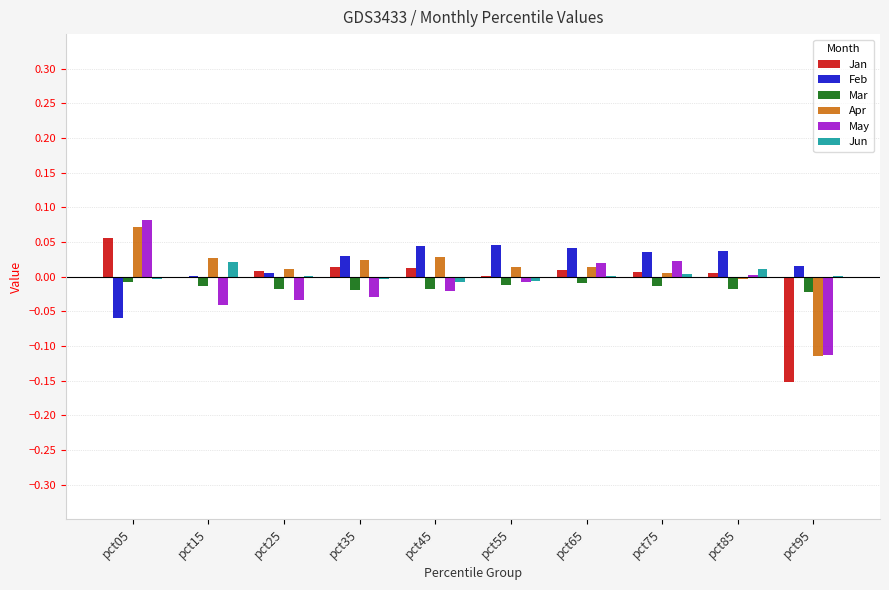

The Jan series shows 0.0 at pct35. True or false?

True